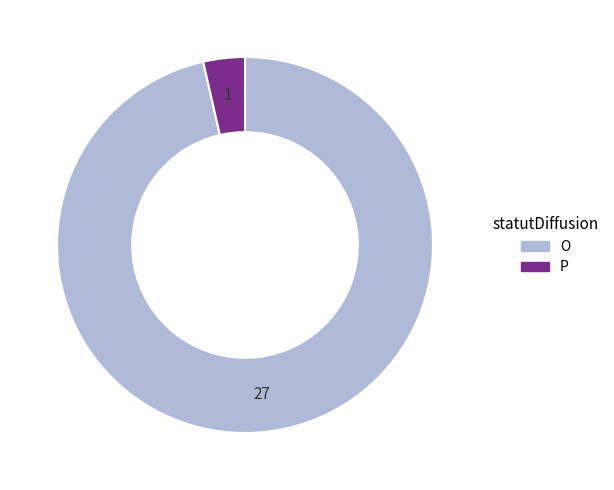

Combined, do P and O account for over 50%?

Yes